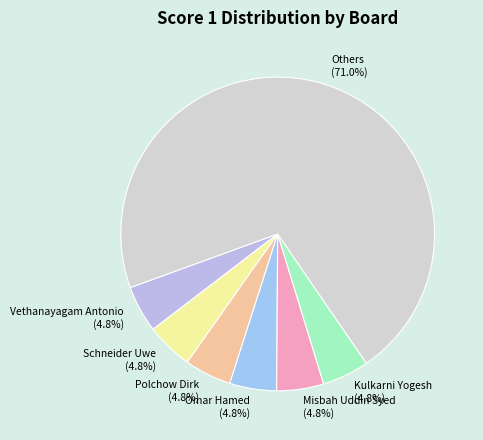

What is the ratio of the value at Omar Hamed (4.8%) to the value at Kulkarni Yogesh (4.8%)?

1.0